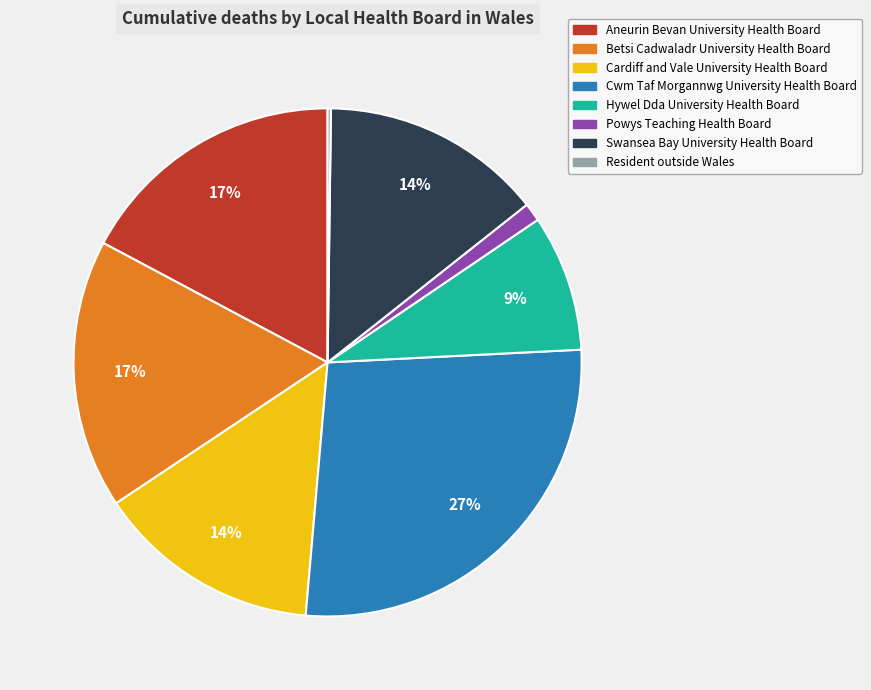

Does any single category account for the majority?

No